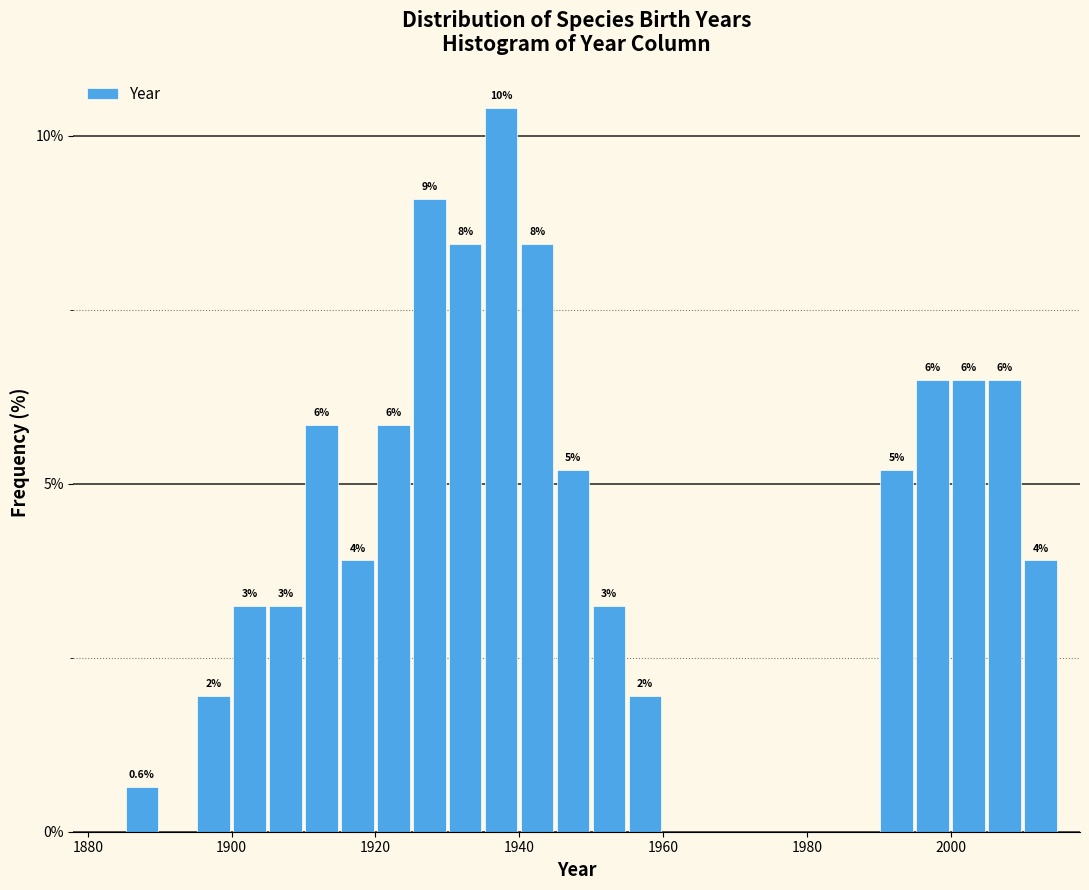

Around what value on the x-axis is the tallest bar? Give the approximate position of its centre, as read against the axis.

1938